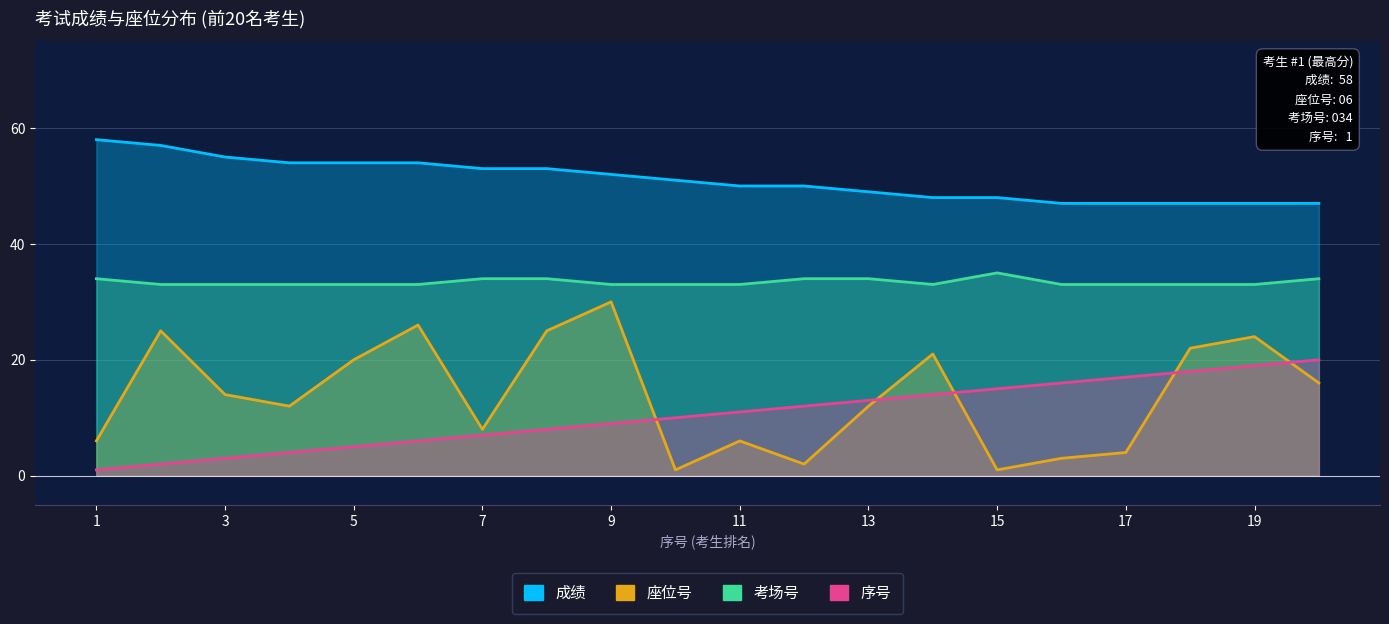

Does the chart display data point markers on the line(s)?

No